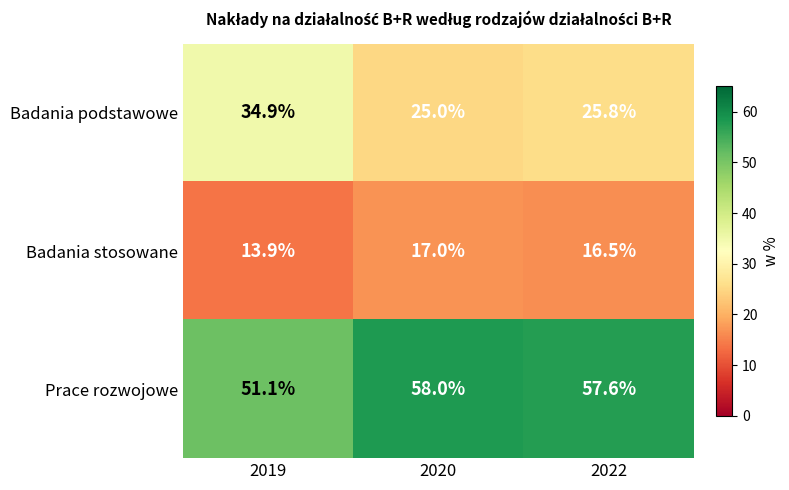

Rank the categories by Badania podstawowe value from highest to lowest.

2019, 2022, 2020